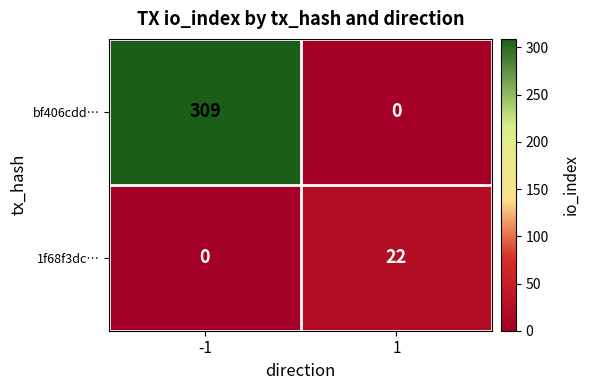

At which category is the sum across all series the highest?

-1